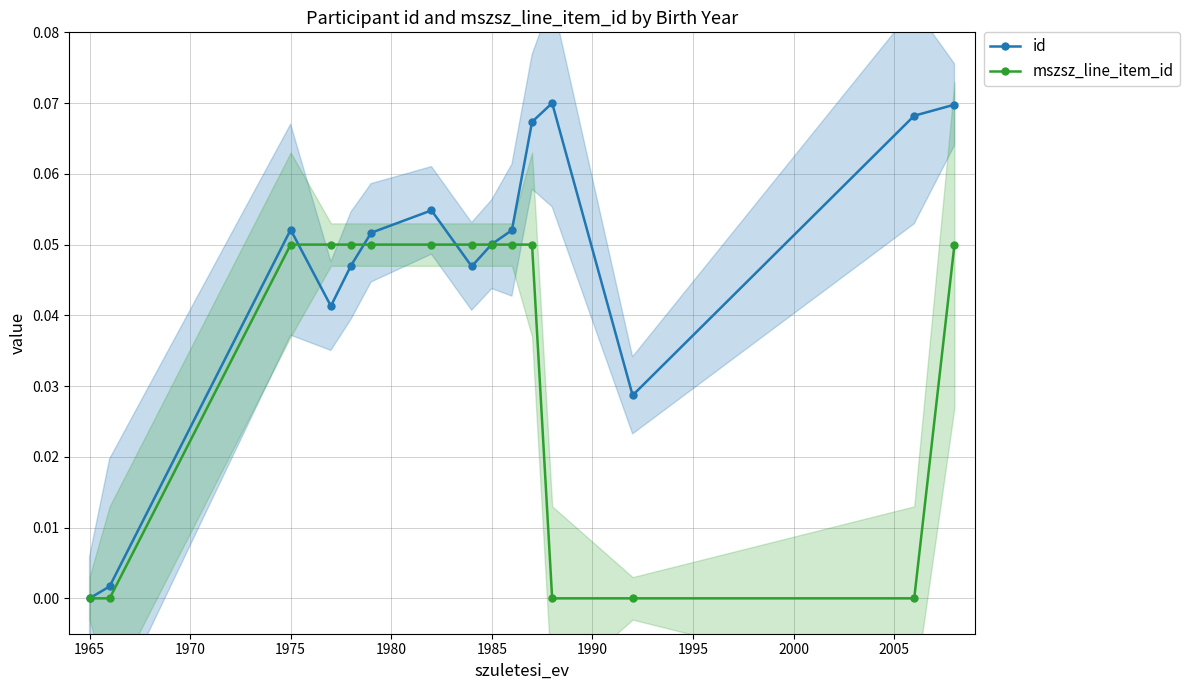

At which category does id reach its first local peak?

1975